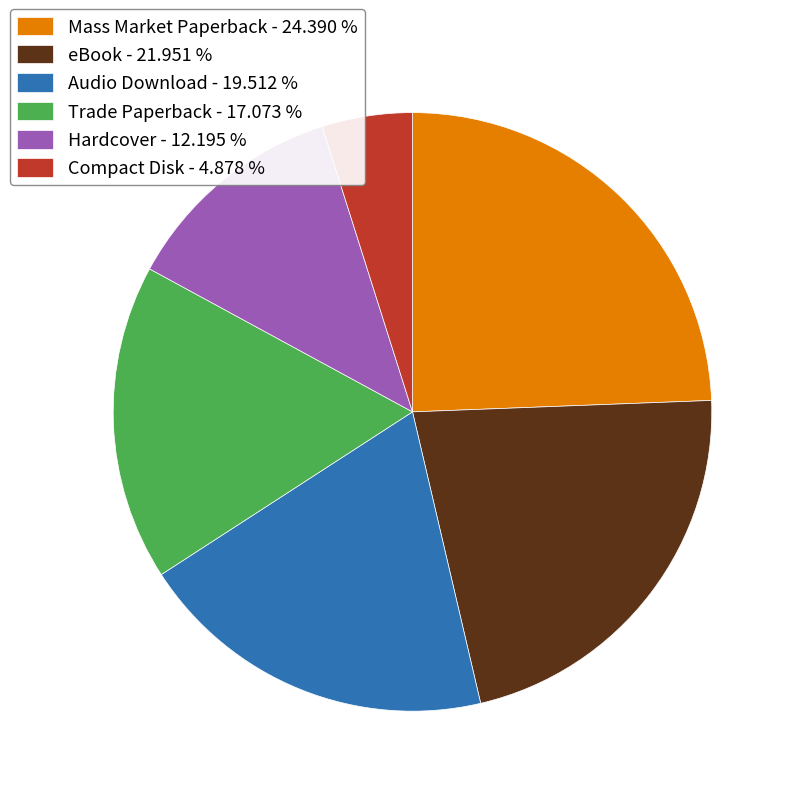

Is the sum of Compact Disk - 4.878 % and Trade Paperback - 17.073 % greater than half?

No